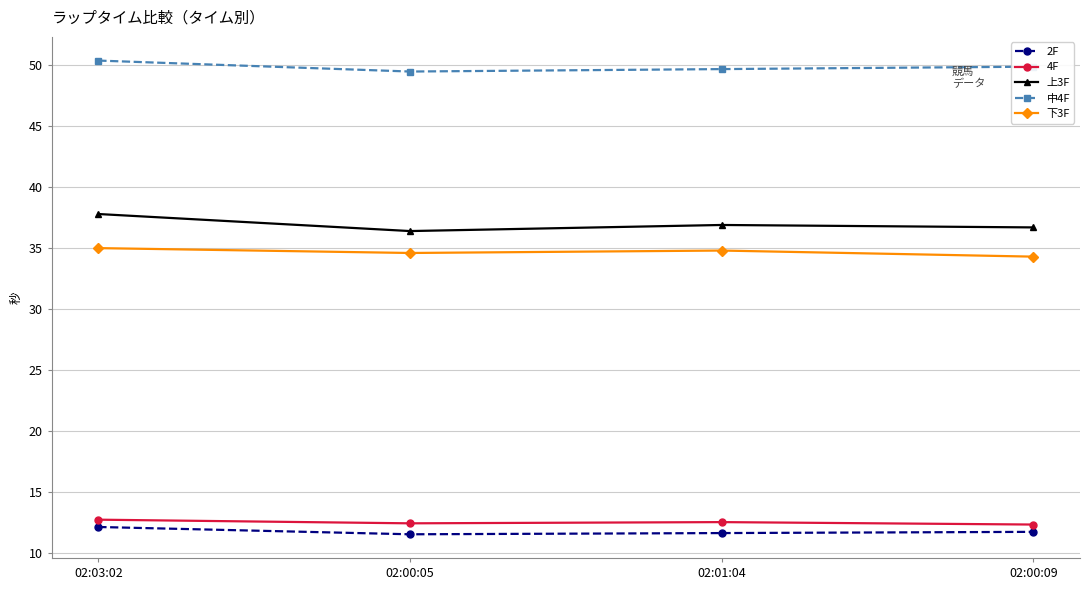

True or false: 下3F has more than 1 points higher than both neighbors.

False